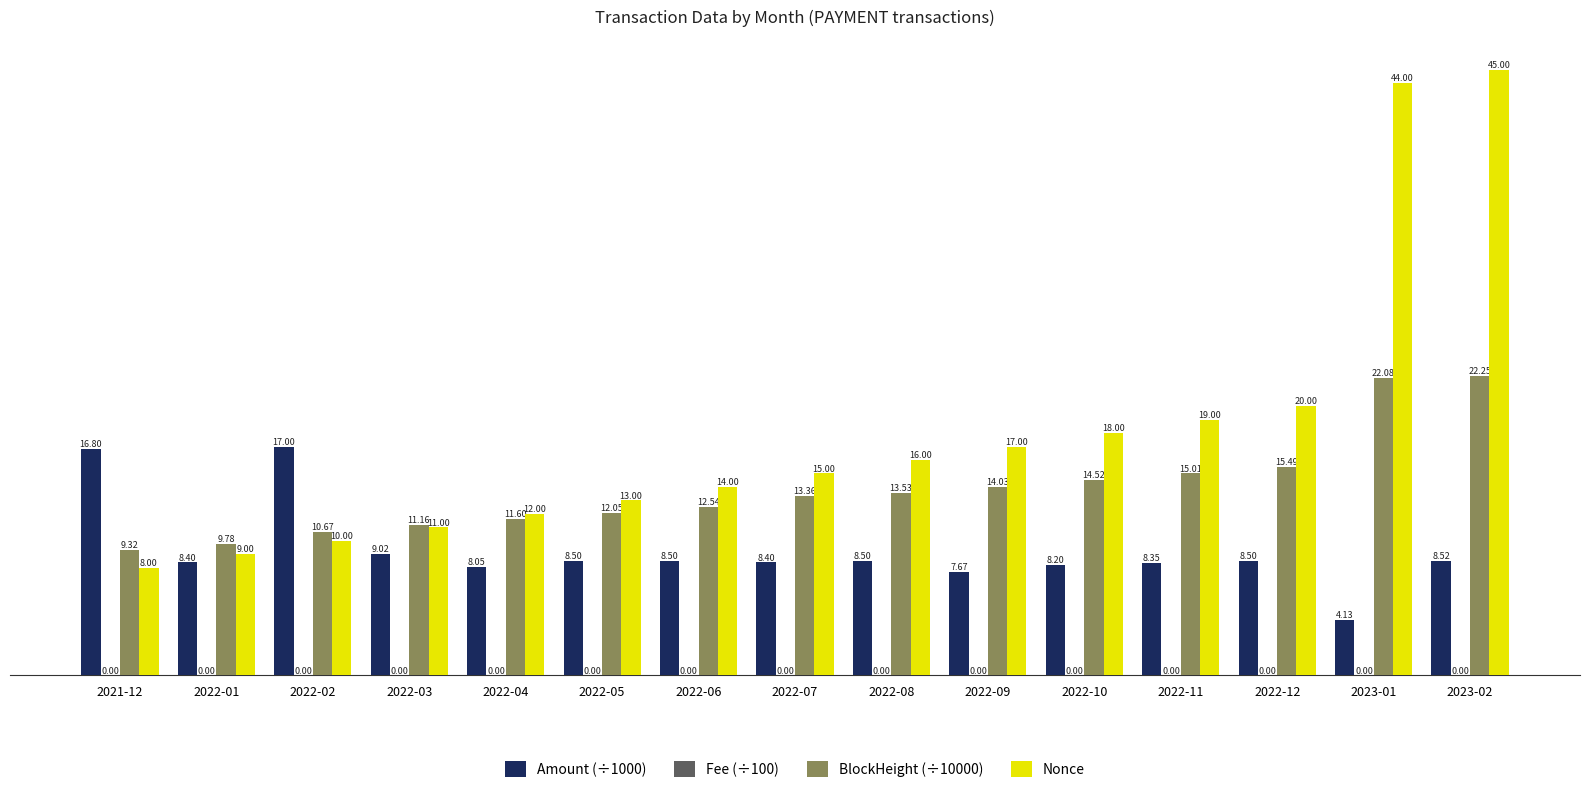

What is the difference between the Nonce values at 2023-02 and 2022-08?

29.0